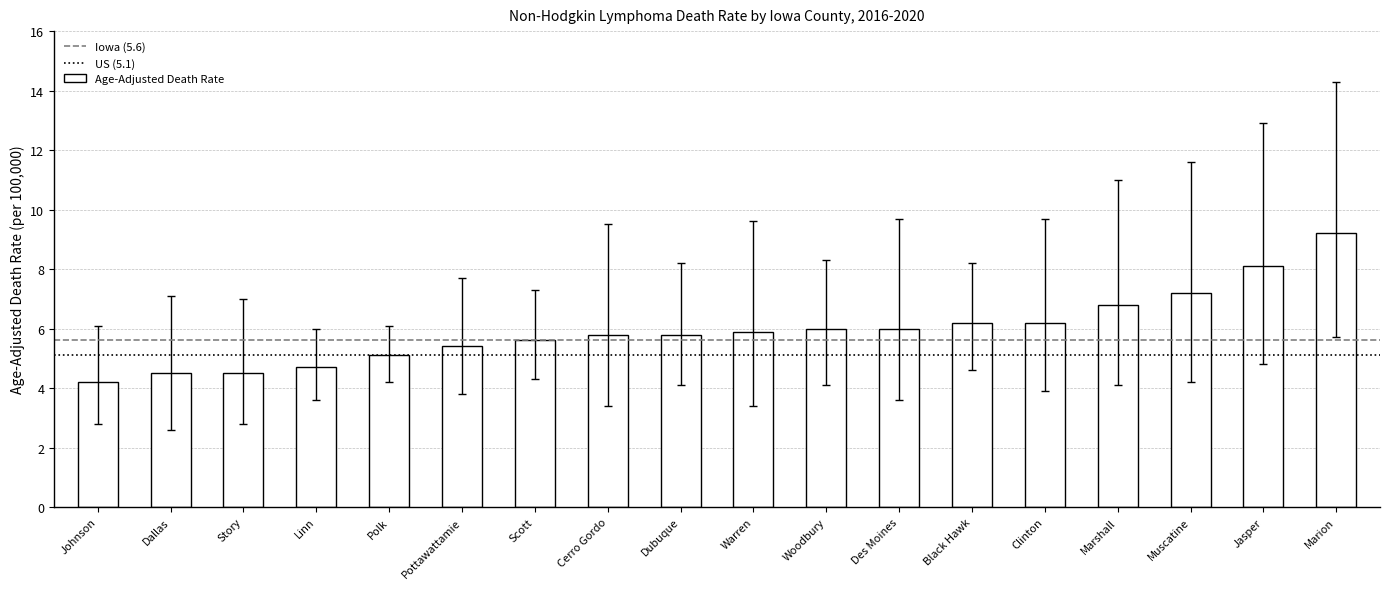

What value does the data have at Polk?

5.1